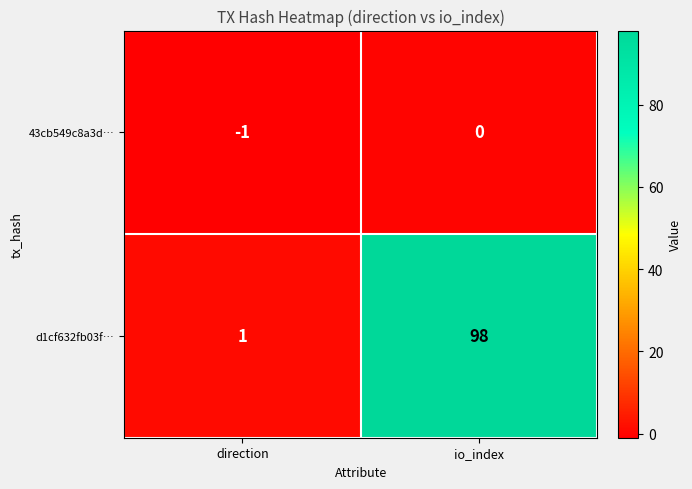

Rank the series at io_index from highest to lowest value.

d1cf632fb03f…, 43cb549c8a3d…